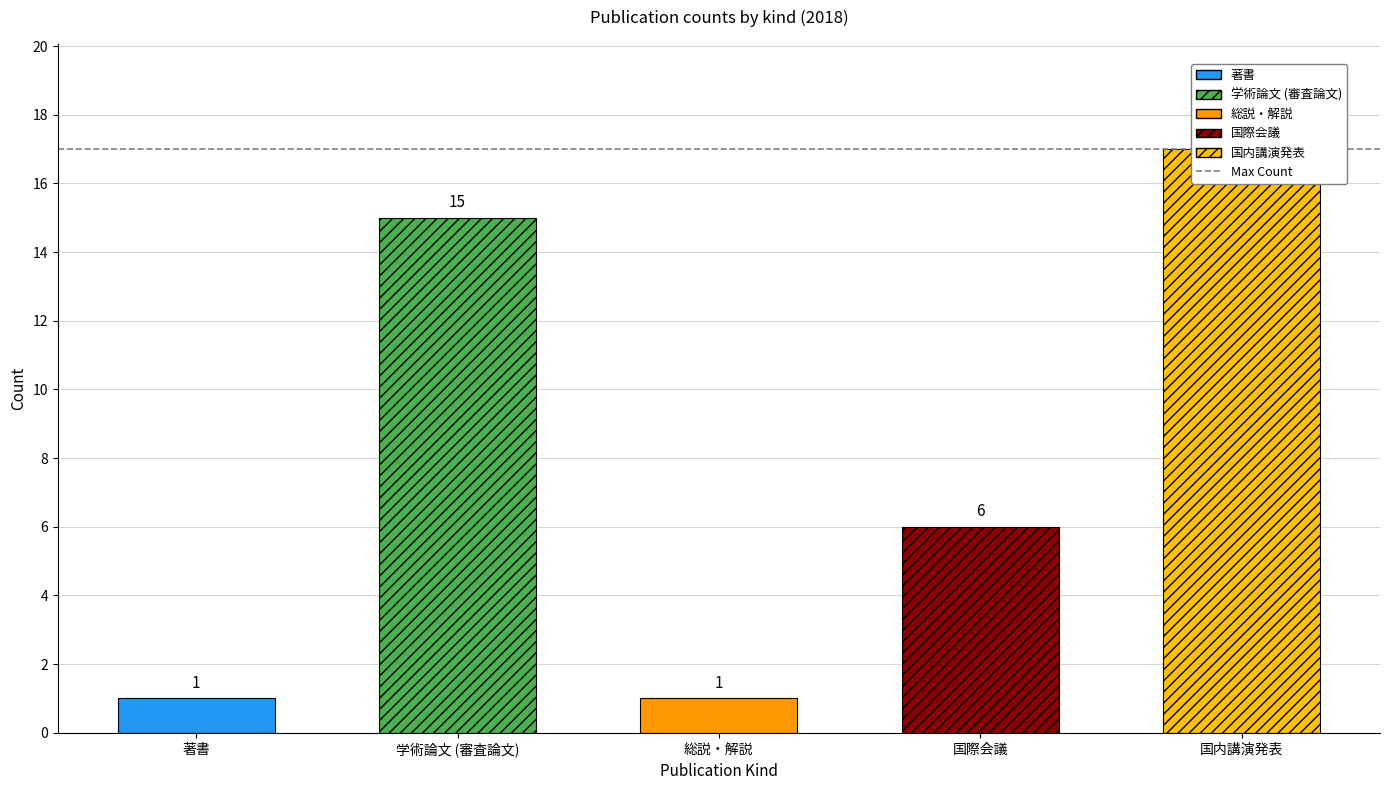

True or false: 著書 has a value of 2 at 著書.

False